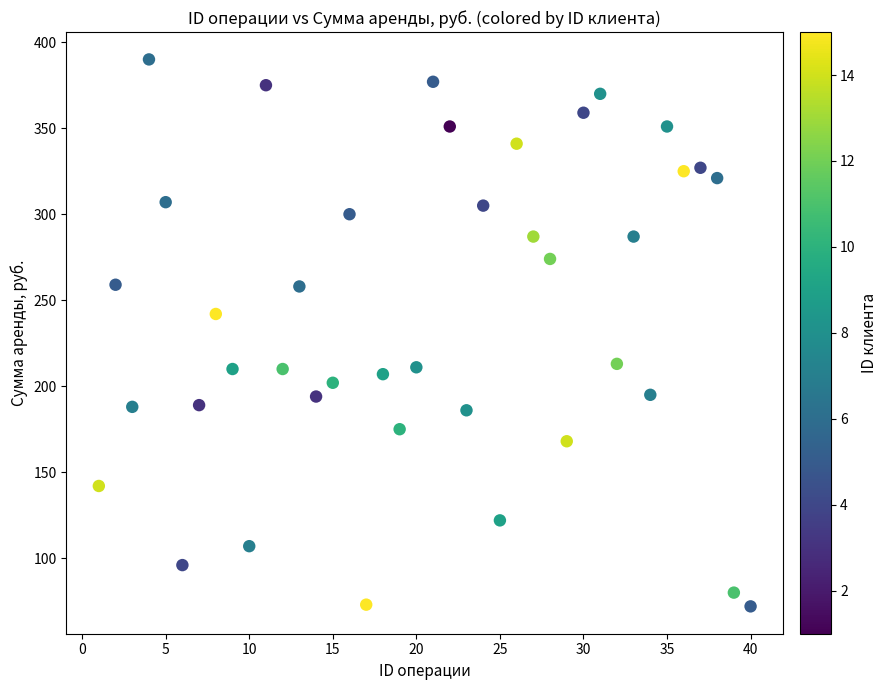

What Y value in the scatter plot is closest to 231?

242